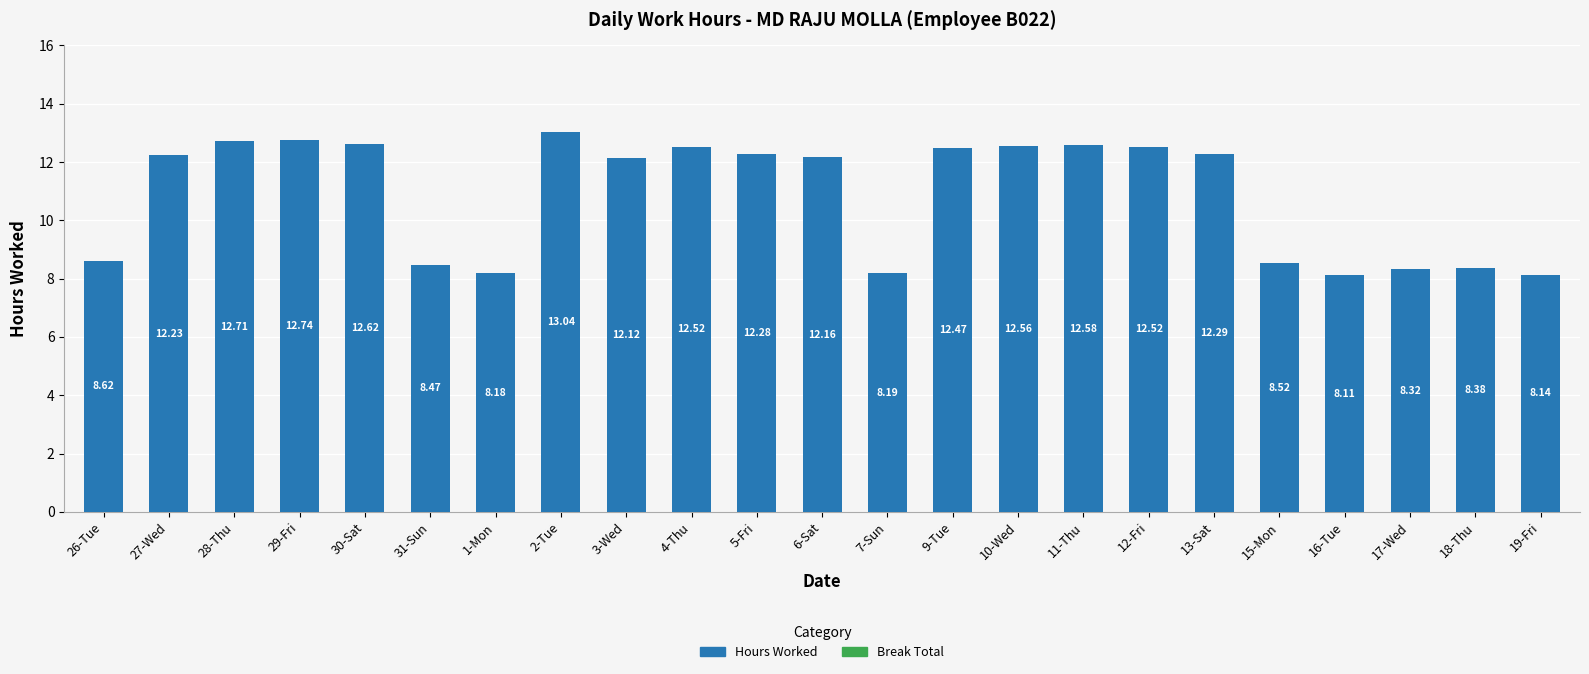

Between 27-Wed and 10-Wed, which is larger?

10-Wed